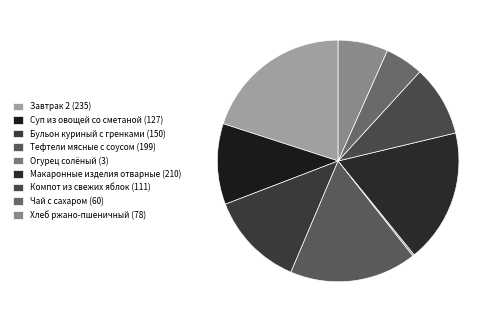

Which has a higher value, Хлеб ржано-пшеничный or Завтрак 2?

Завтрак 2